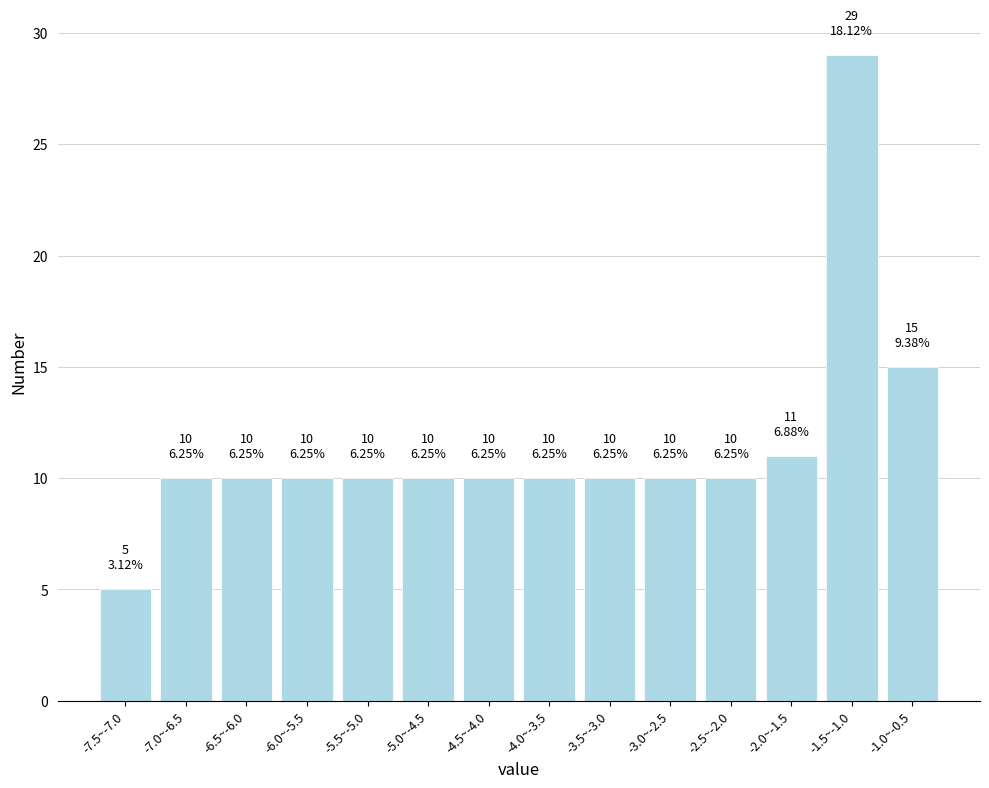

Reading left to right, what are all the values shown in this chart?

5	10	10	10	10	10	10	10	10	10	10	11	29	15